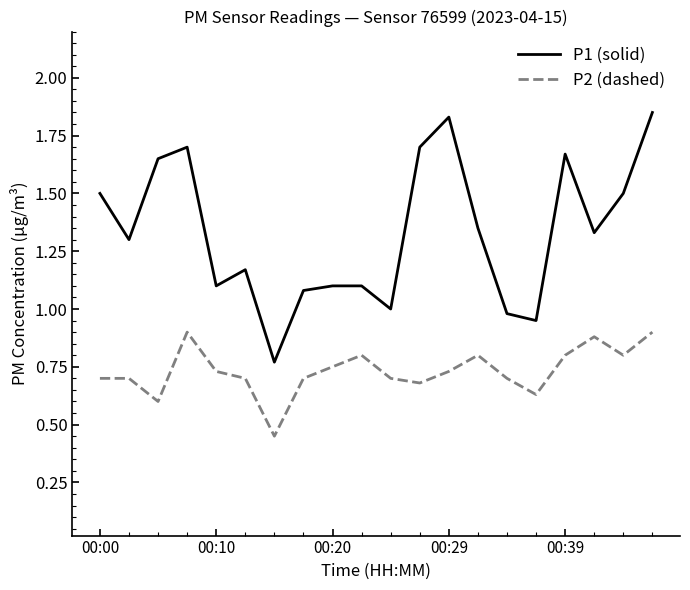

Which series has the largest range (max minus min)?

P1 (solid)